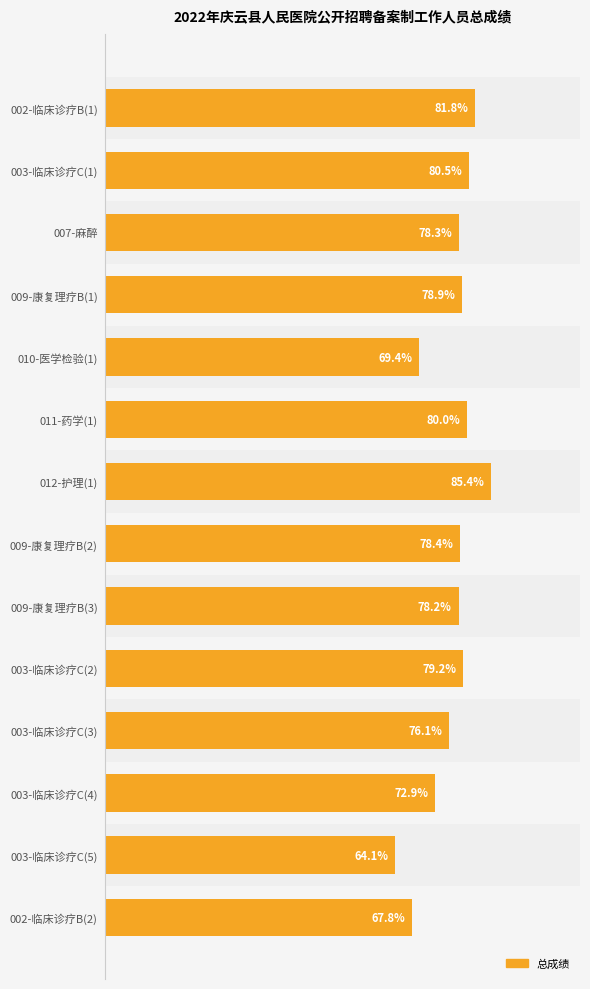

List the labels in order of value, smallest first.

003-临床诊疗C(5), 002-临床诊疗B(2), 010-医学检验(1), 003-临床诊疗C(4), 003-临床诊疗C(3), 009-康复理疗B(3), 007-麻醉, 009-康复理疗B(2), 009-康复理疗B(1), 003-临床诊疗C(2), 011-药学(1), 003-临床诊疗C(1), 002-临床诊疗B(1), 012-护理(1)